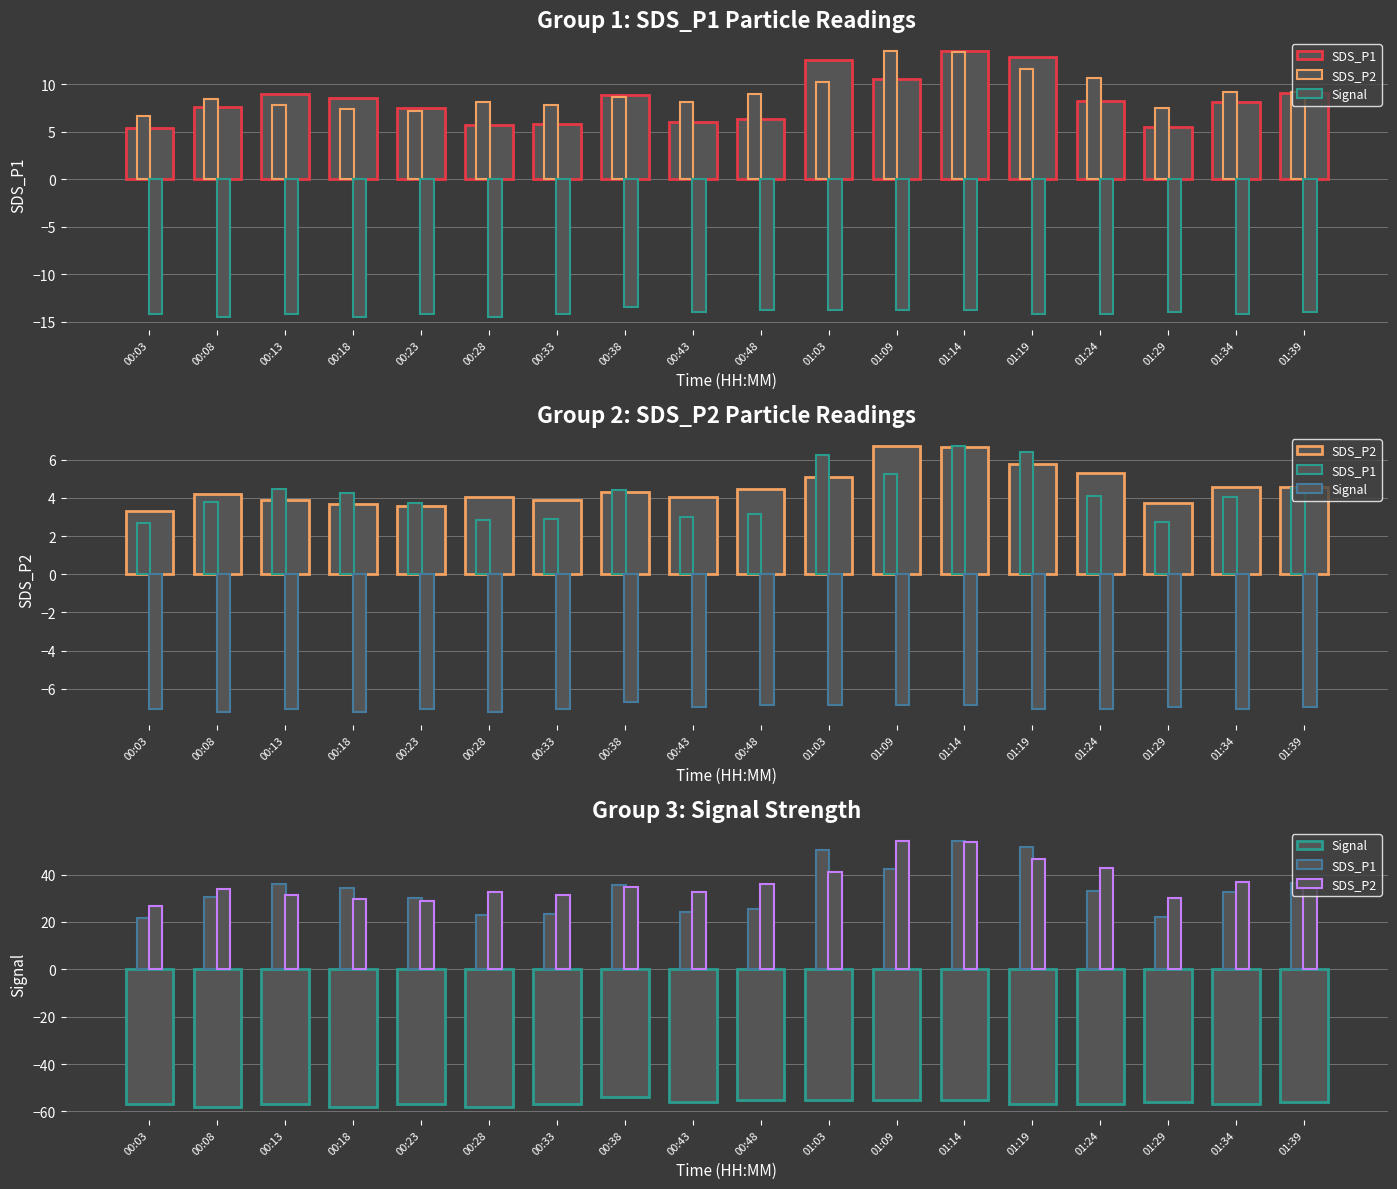

At how many categories does at least one series exceed 27?

17